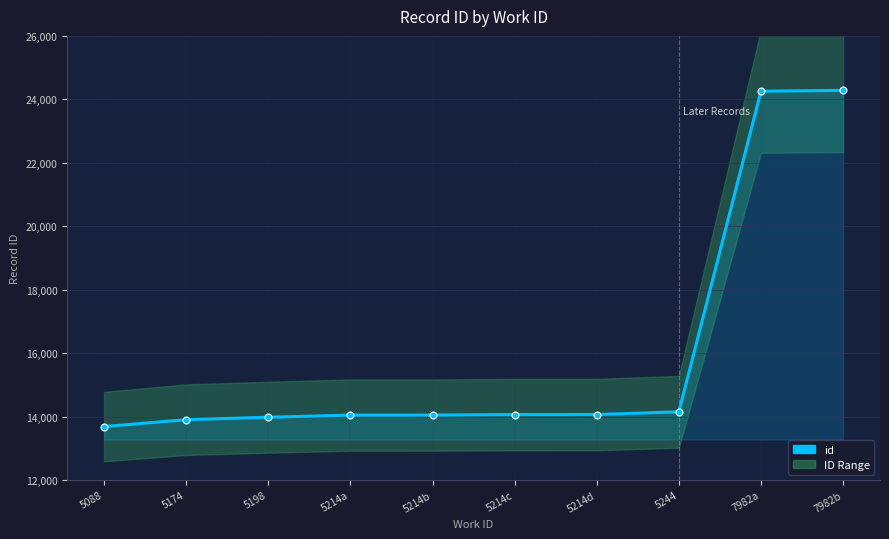

What is the ratio of the value at 5214d to the value at 5214a?

1.0